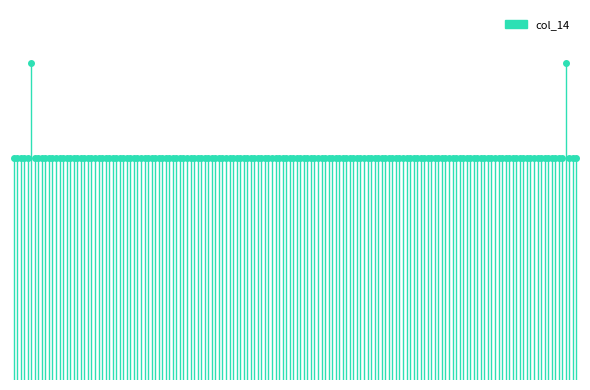

How many lines are shown in the chart?

1